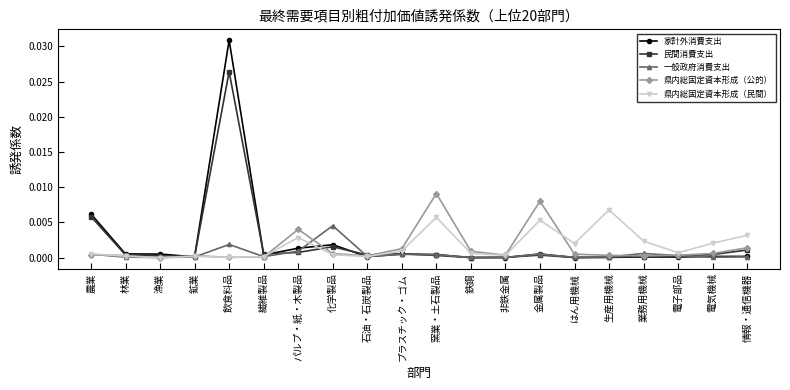

How many lines are shown in the chart?

5